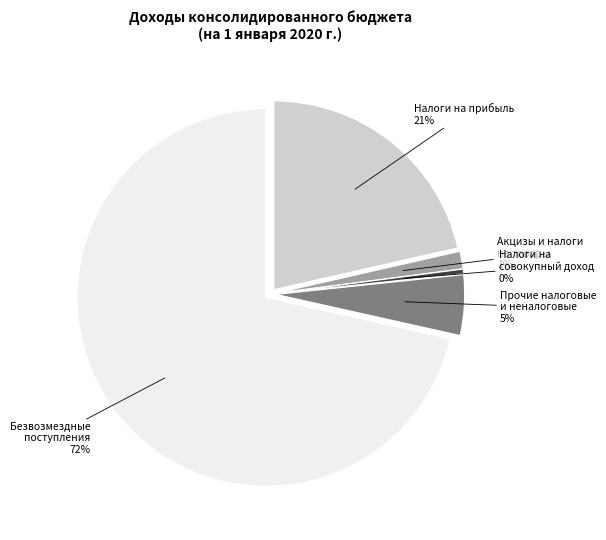

Rank the categories by value from lowest to highest.

НАЛОГИ НА СОВОКУПНЫЙ ДОХОД, НАЛОГИ НА ТОВАРЫ (РАБОТЫ, УСЛУГИ), НАЛОГОВЫЕ И НЕНАЛОГОВЫЕ ДОХОДЫ (прочие), НАЛОГИ НА ПРИБЫЛЬ, ДОХОДЫ, Безвозмездные поступления